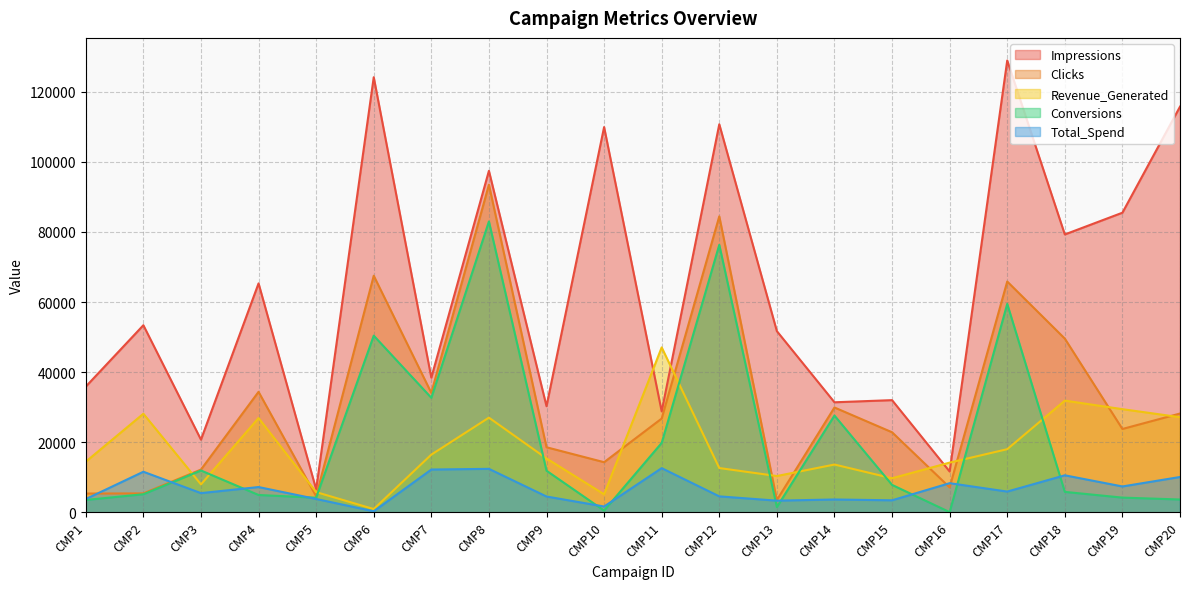

True or false: Revenue_Generated has a value of 43556.6 at CMP19.

False